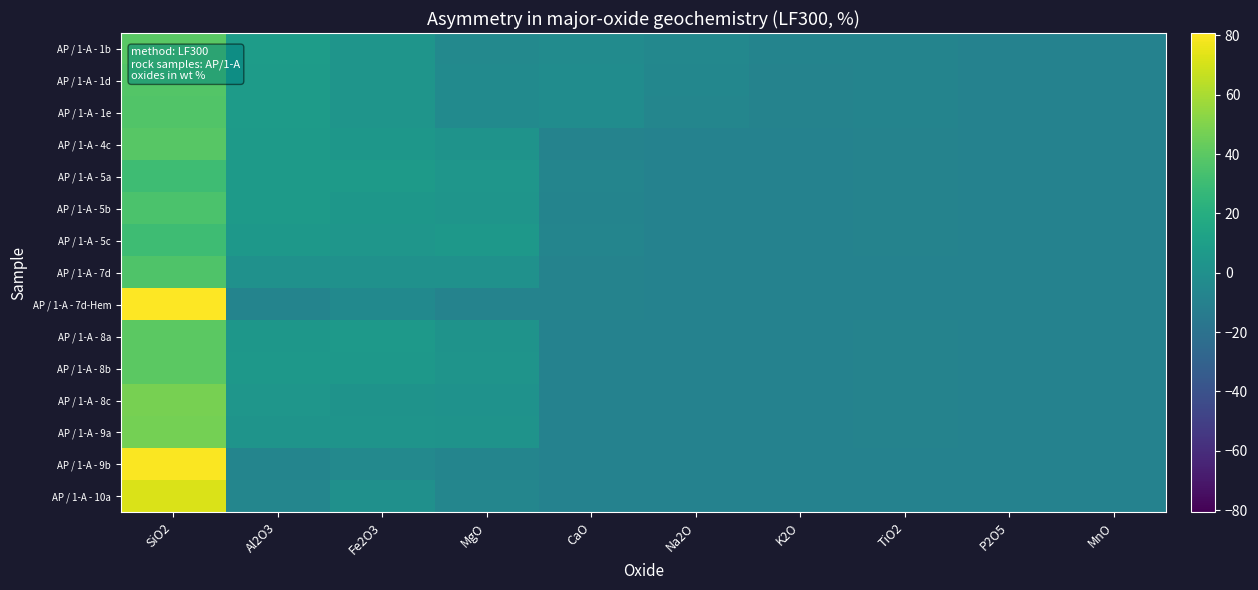

Count the number of data series in this chart.

15